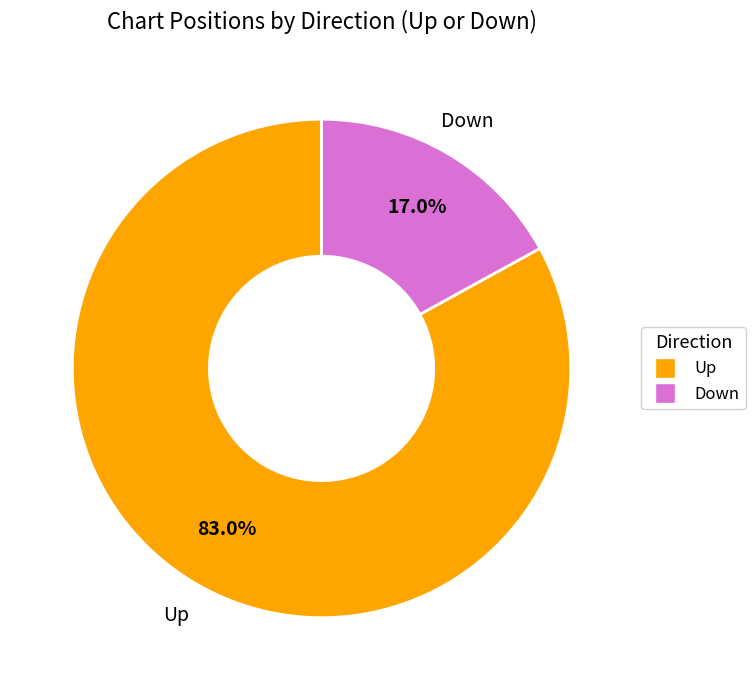

Is there a majority slice in this chart?

Yes